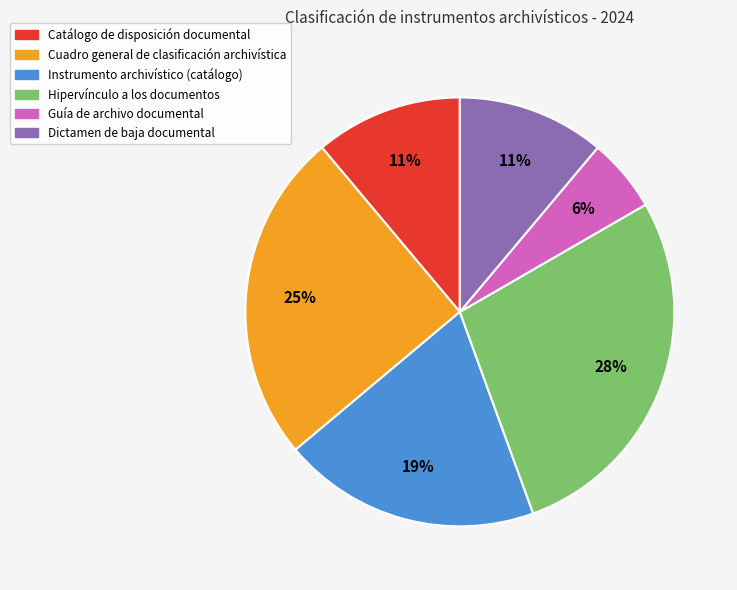

To the nearest percent, what percentage of the pie is Hipervínculo a los documentos?

28%